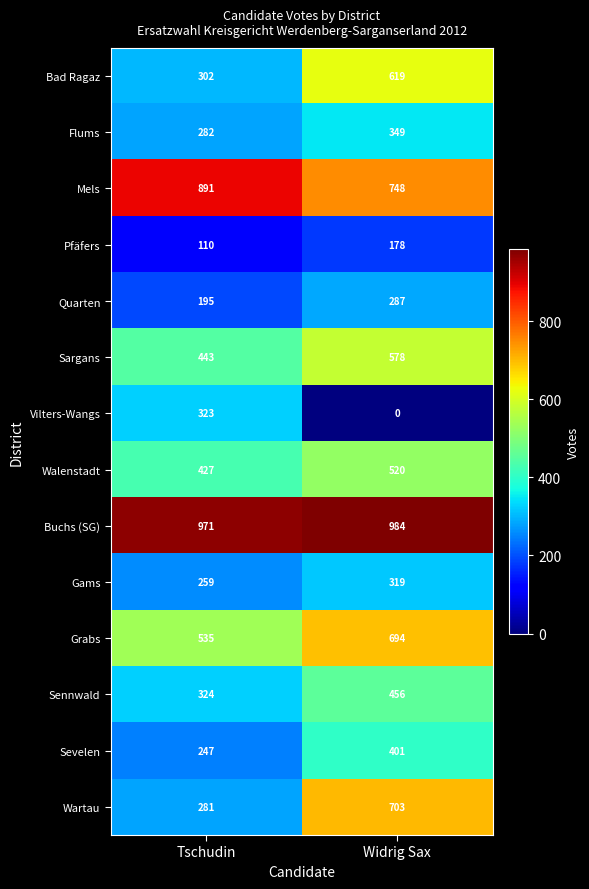

Which label corresponds to the largest value in the chart?

Widrig Sax